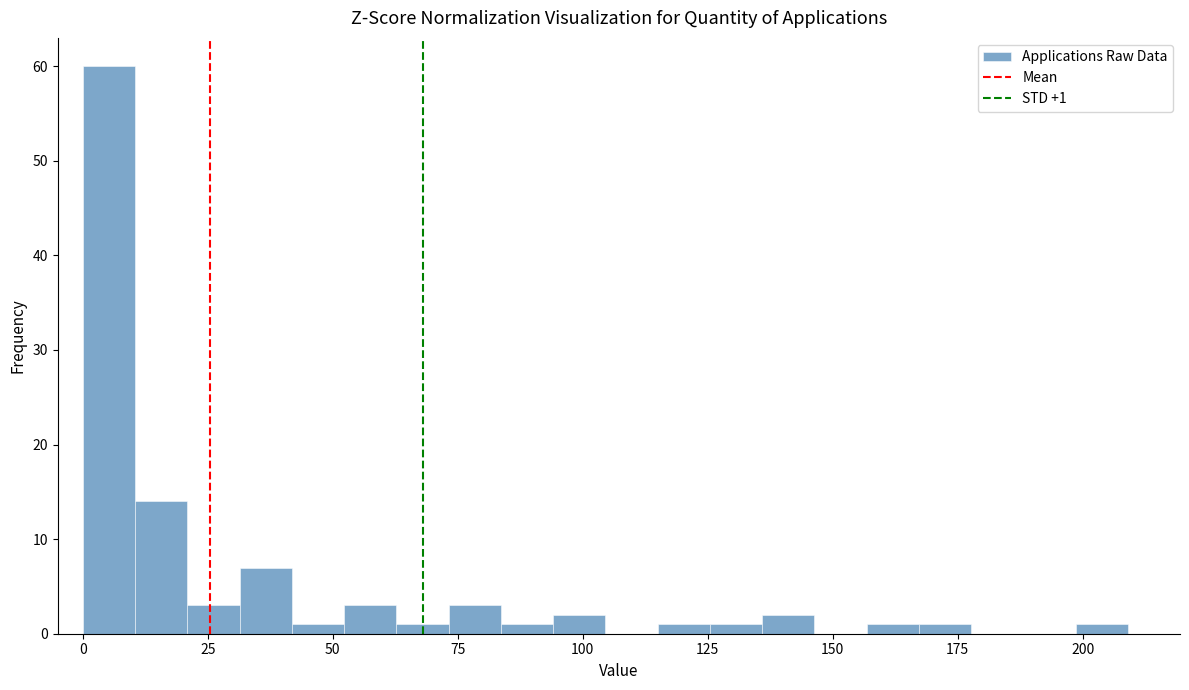

Read against the x-axis, roughly where is the centre of the tallest bar?

5